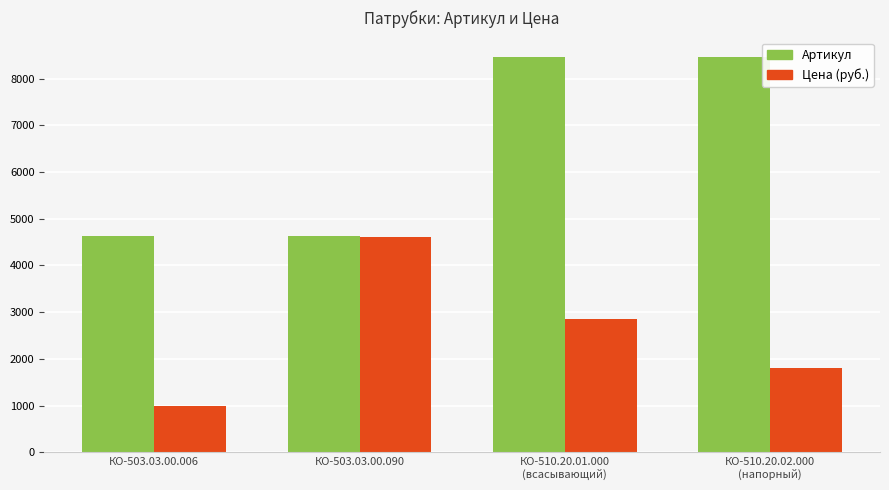

What value does the Артикул series have at КО-510.20.02.000
(напорный), to the nearest 10?

8450